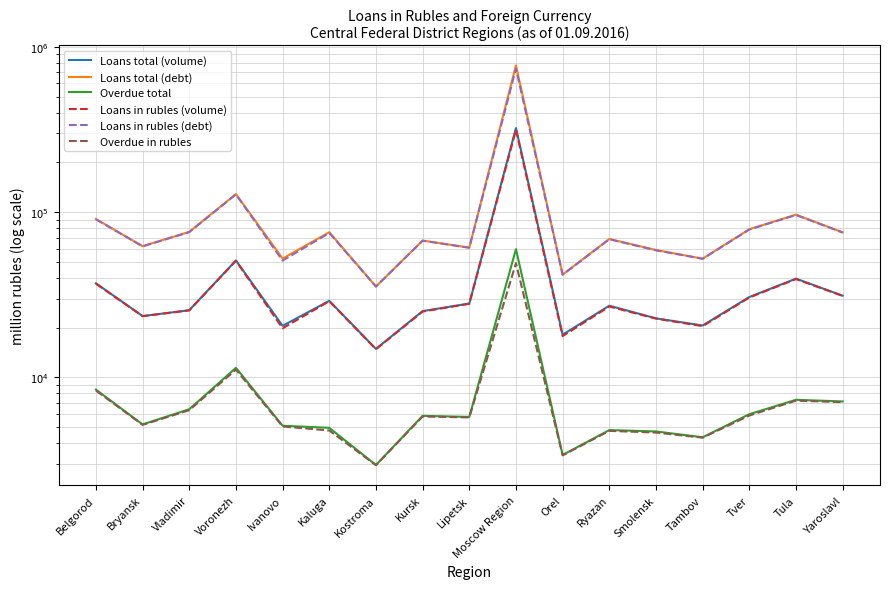

What is the spread (max minus min) of values at Voronezh?

117414